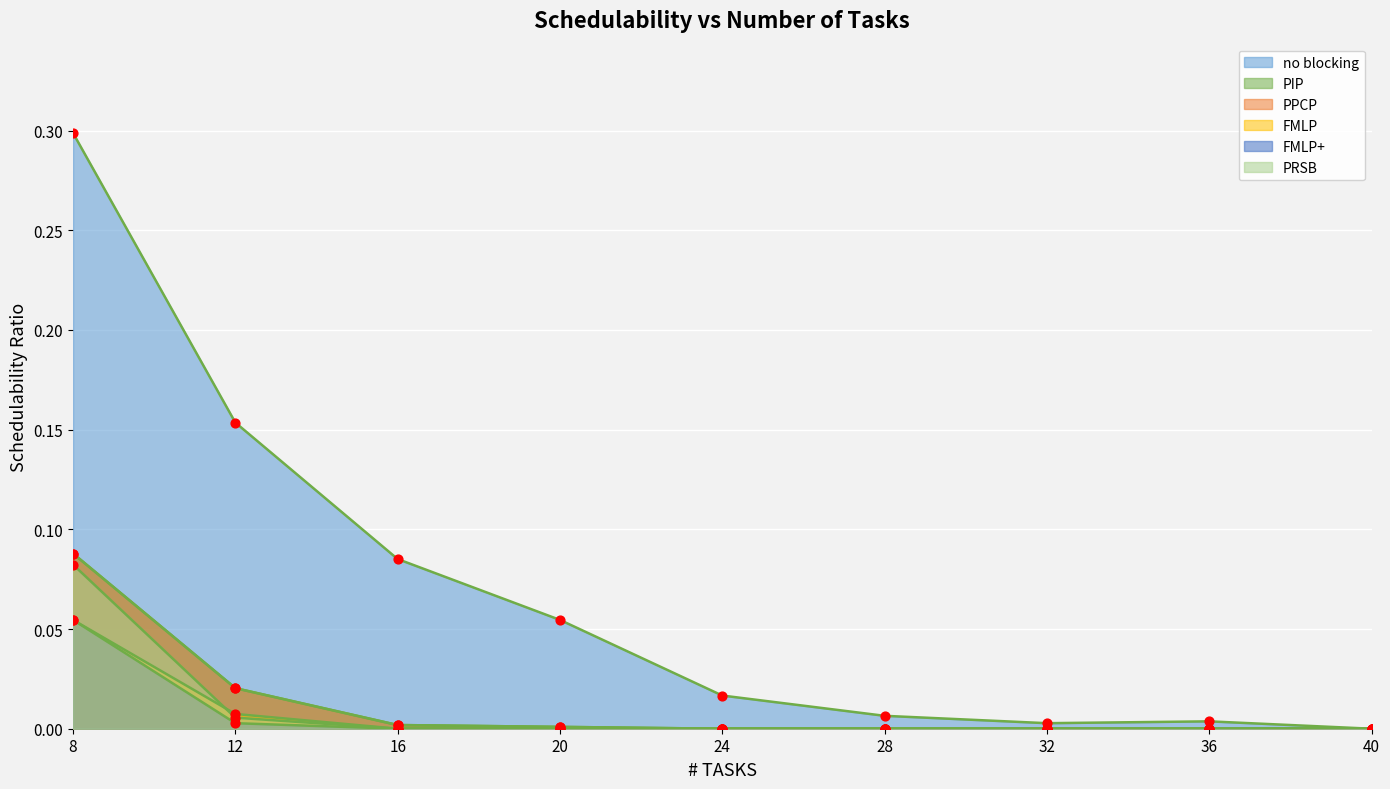

Is the value of FMLP at 36 greater than the value of no blocking at 36?

No